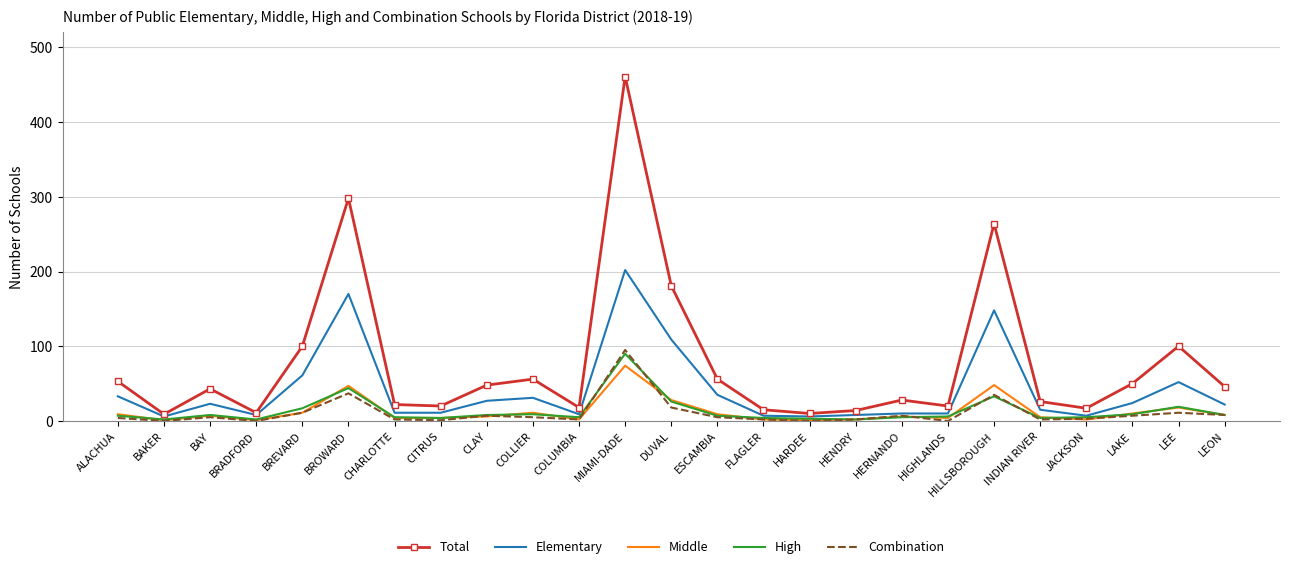

Which series changed the most between BRADFORD and COLLIER?

Total